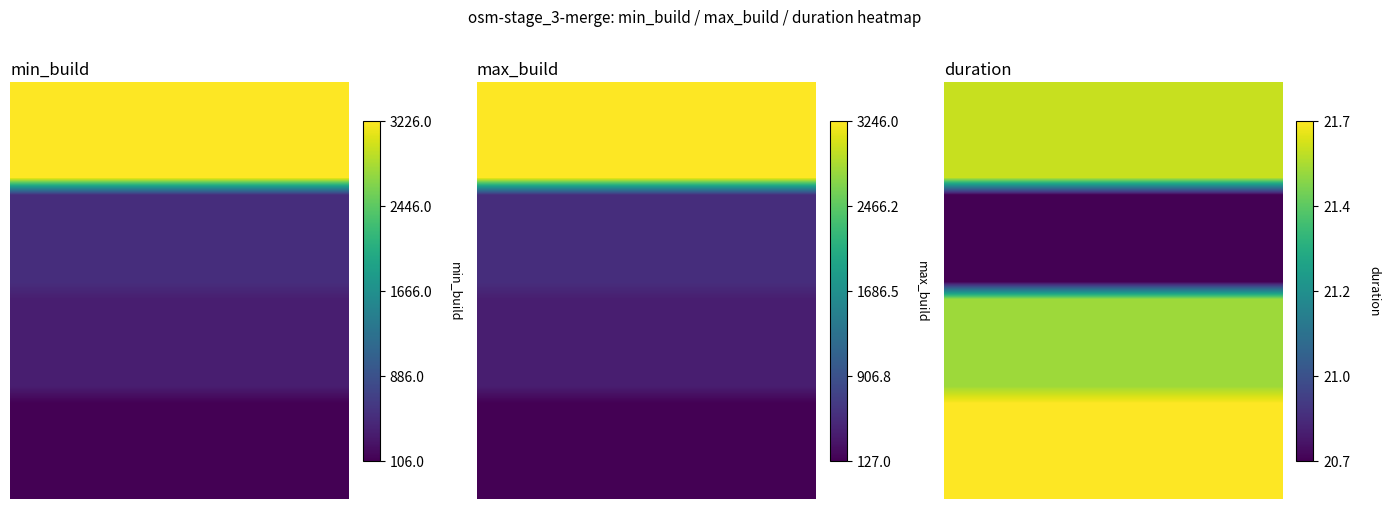

Count the number of data series in this chart.

24